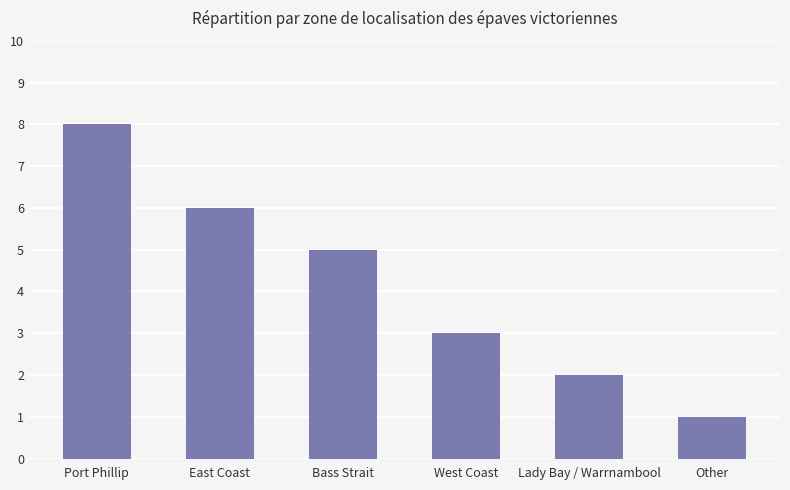

List the labels in order of value, smallest first.

Other, Lady Bay / Warrnambool, West Coast, Bass Strait, East Coast, Port Phillip